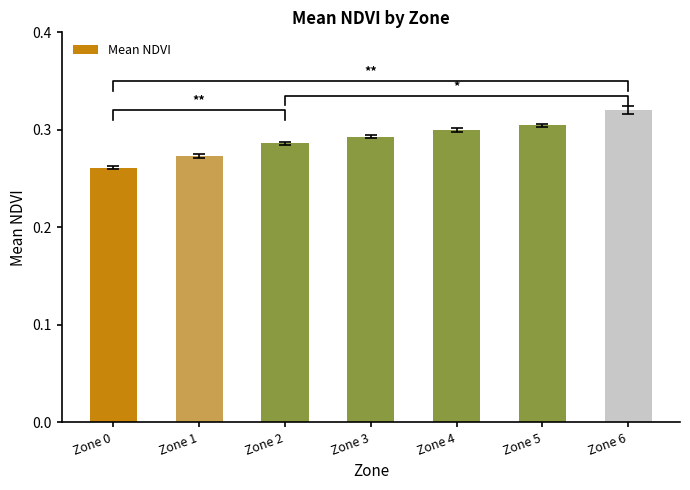

Which category has the lowest value across all series?

Zone 0